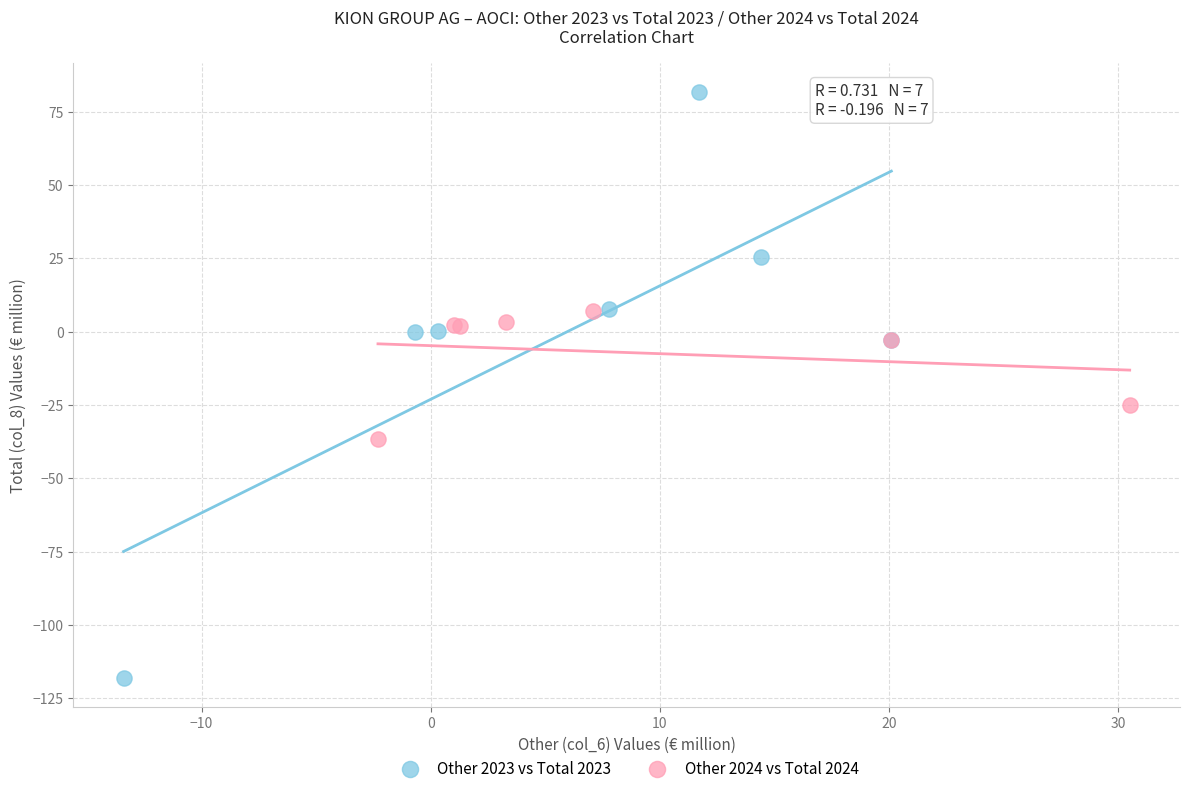

Which series reaches the maximum Y coordinate?

Other 2023 vs Total 2023